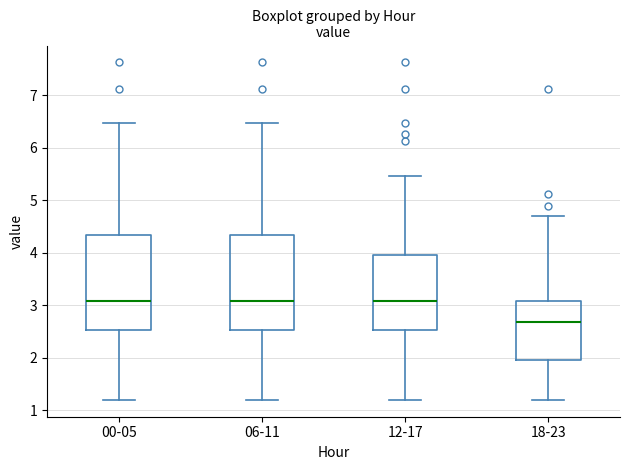

Reading left to right, transcribe this box plot: for each box, give where its median line is, the range the box spans, and where its two whiskers end, as read against the y-axis. The values are not printed on the chart, so give them approximately, as read against the axis.

00-05: median 3.1, box 2.5 to 4.4, whiskers 1.2 to 6.5
06-11: median 3.1, box 2.5 to 4.4, whiskers 1.2 to 6.5
12-17: median 3.1, box 2.5 to 4.0, whiskers 1.2 to 5.5
18-23: median 2.7, box 2.0 to 3.1, whiskers 1.2 to 4.7